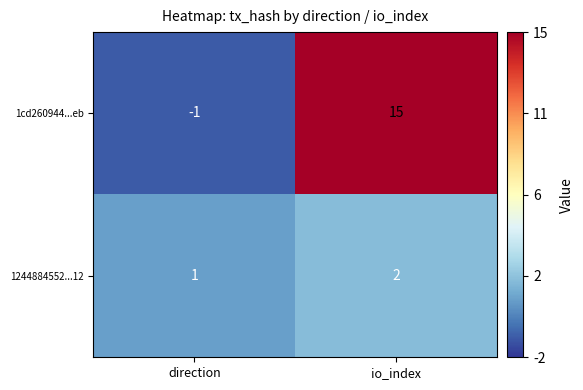

Which series has the widest spread of values?

1cd260944...eb